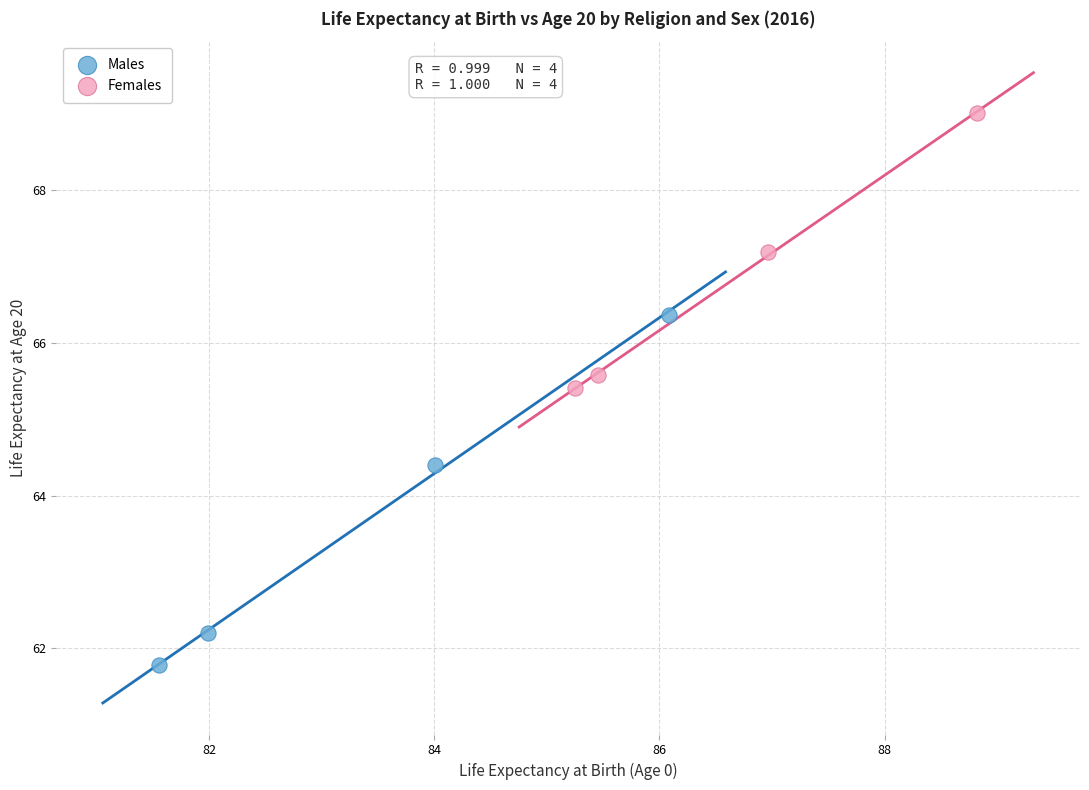

Which series has the largest Y range (max minus min)?

Males